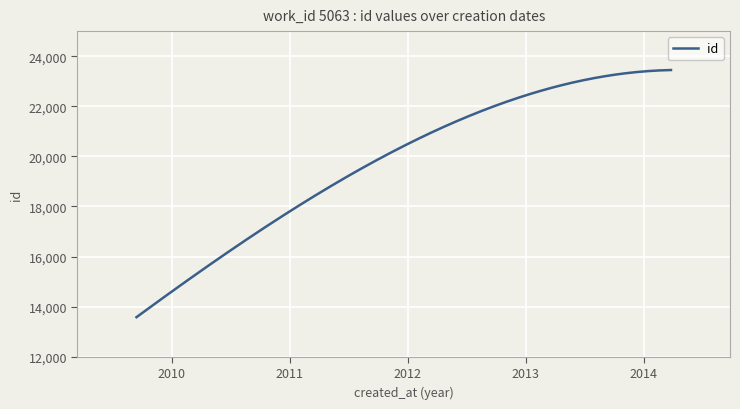

What is the greatest value displayed?

23446.0